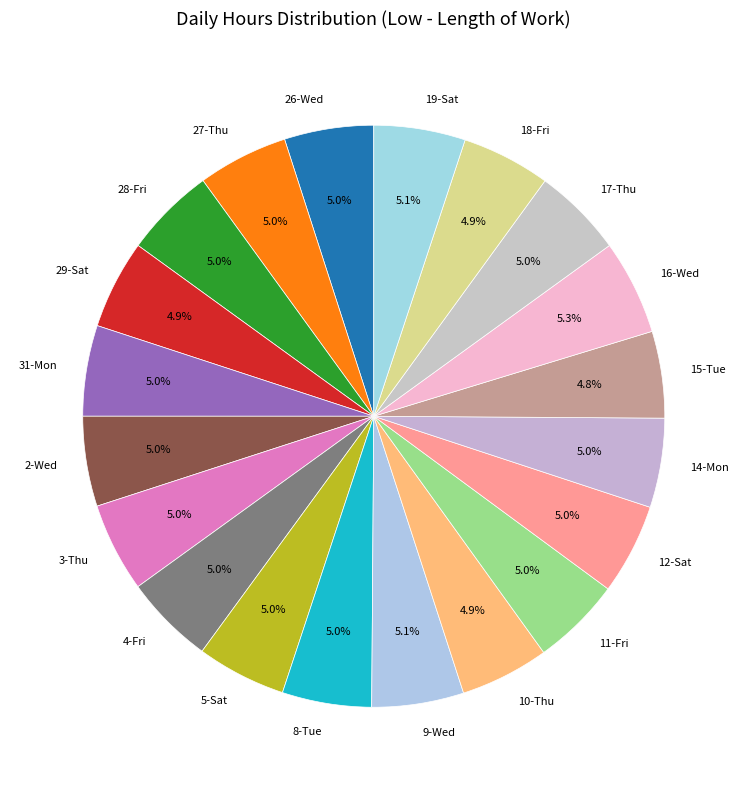

Do 3-Thu and 2-Wed together represent more than half of the pie?

No